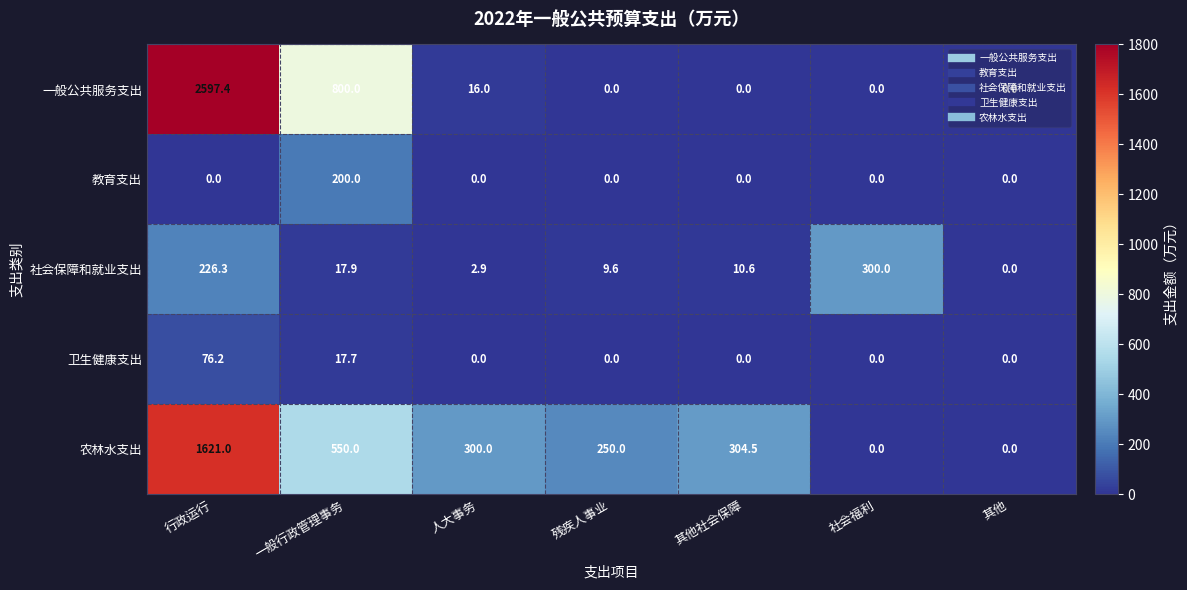

True or false: 社会保障和就业支出 has a value of 94.3 at 其他.

False